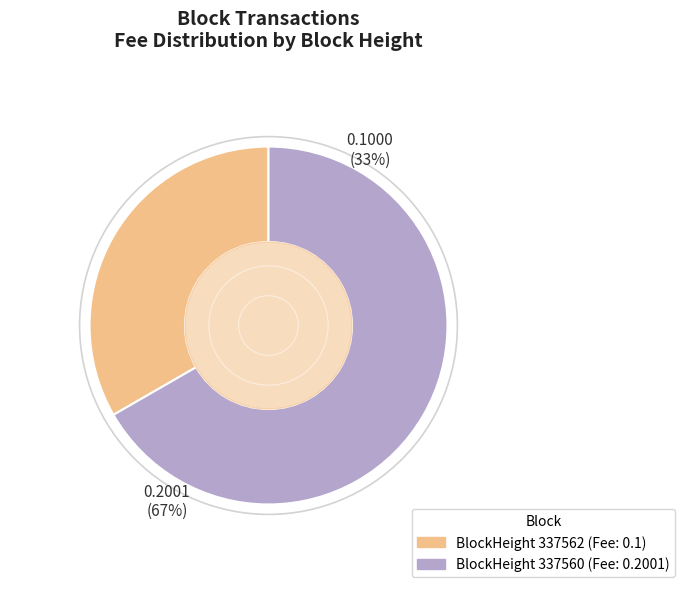

Is 337560 the majority of the pie?

Yes